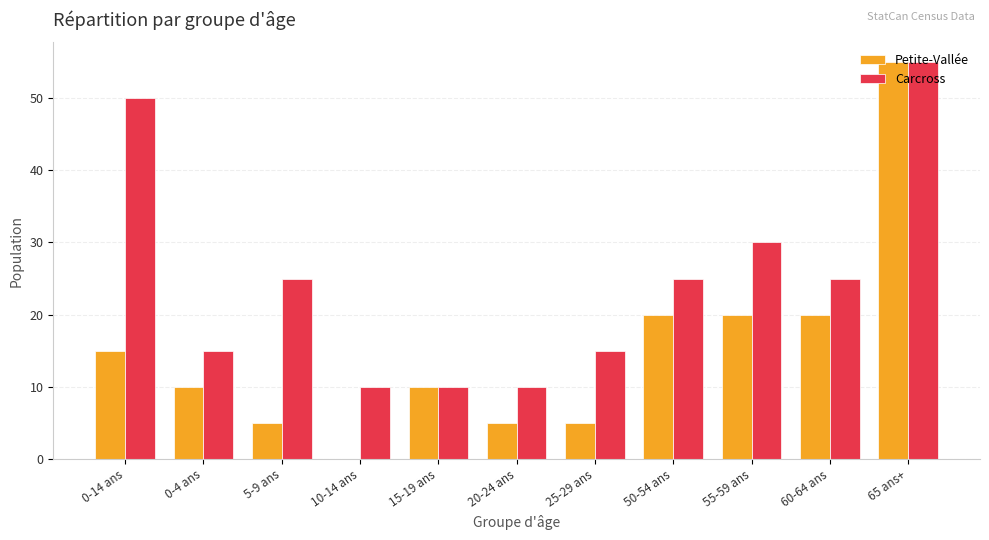

At which category is the sum across all series the highest?

65 ans+